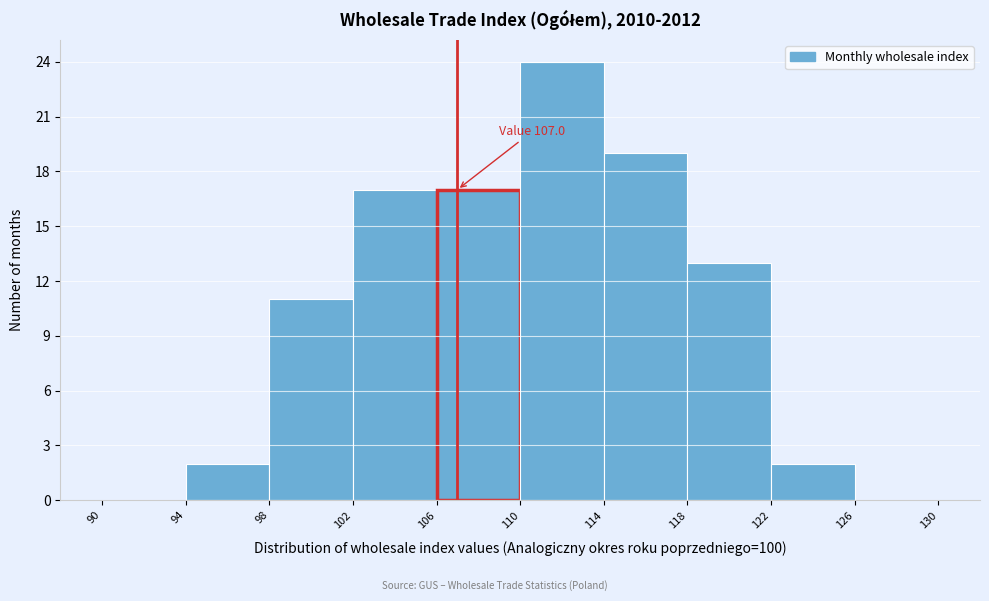

Over which range of the x-axis is the bar tallest?

110 to 114